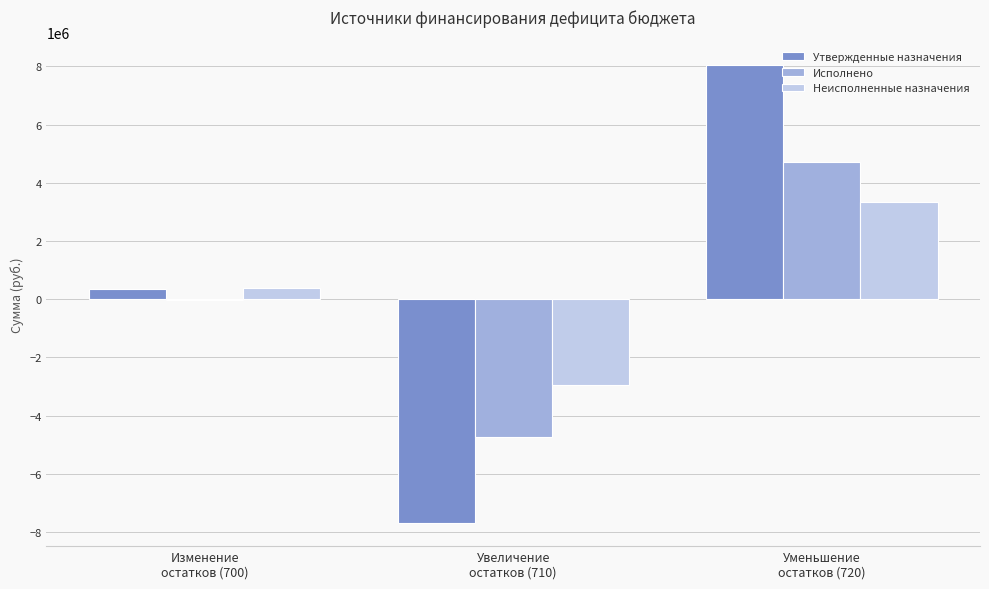

What is the sum of all Утвержденные назначения values?

689129.7